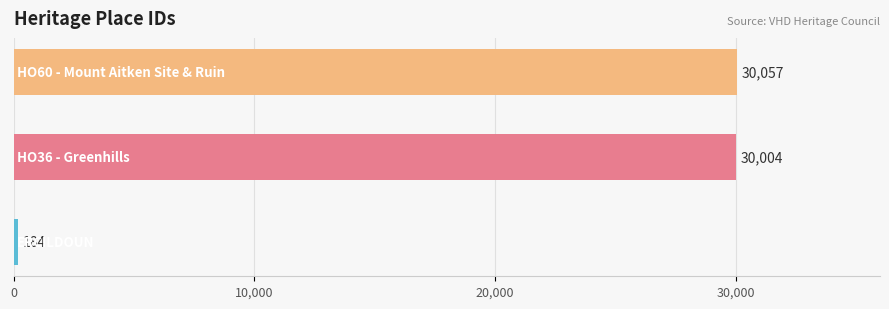

What is the greatest value displayed?

30057